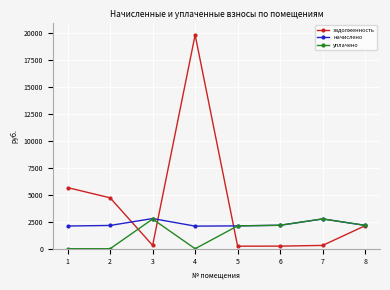

What is the difference between the maximum and minimum values in the начислено series?

703.9